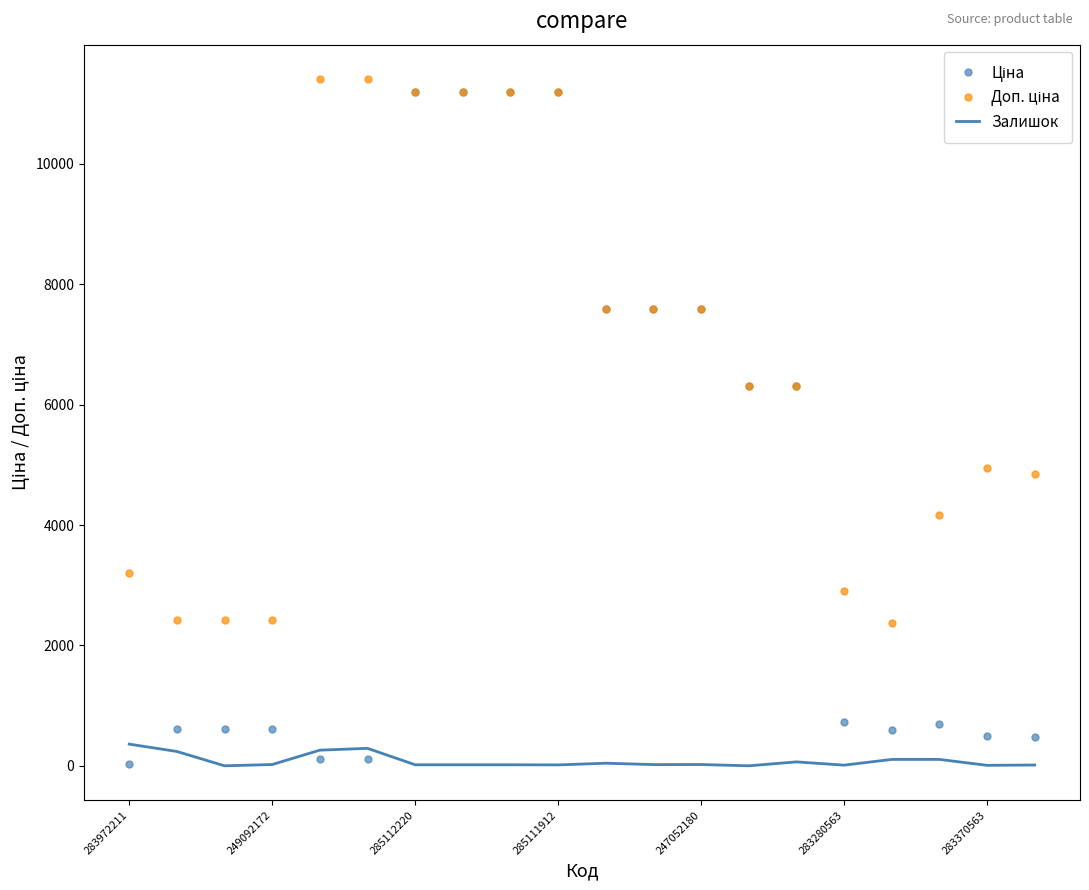

What is the greatest value displayed?

11410.0